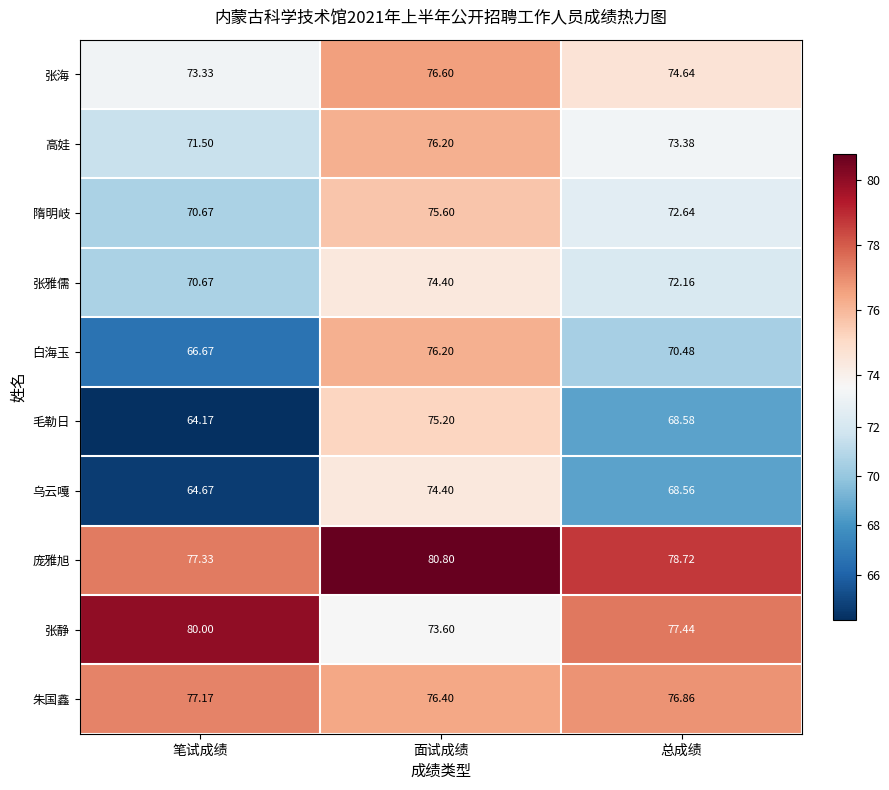

Where does the 庞雅旭 series first go above 78?

面试成绩